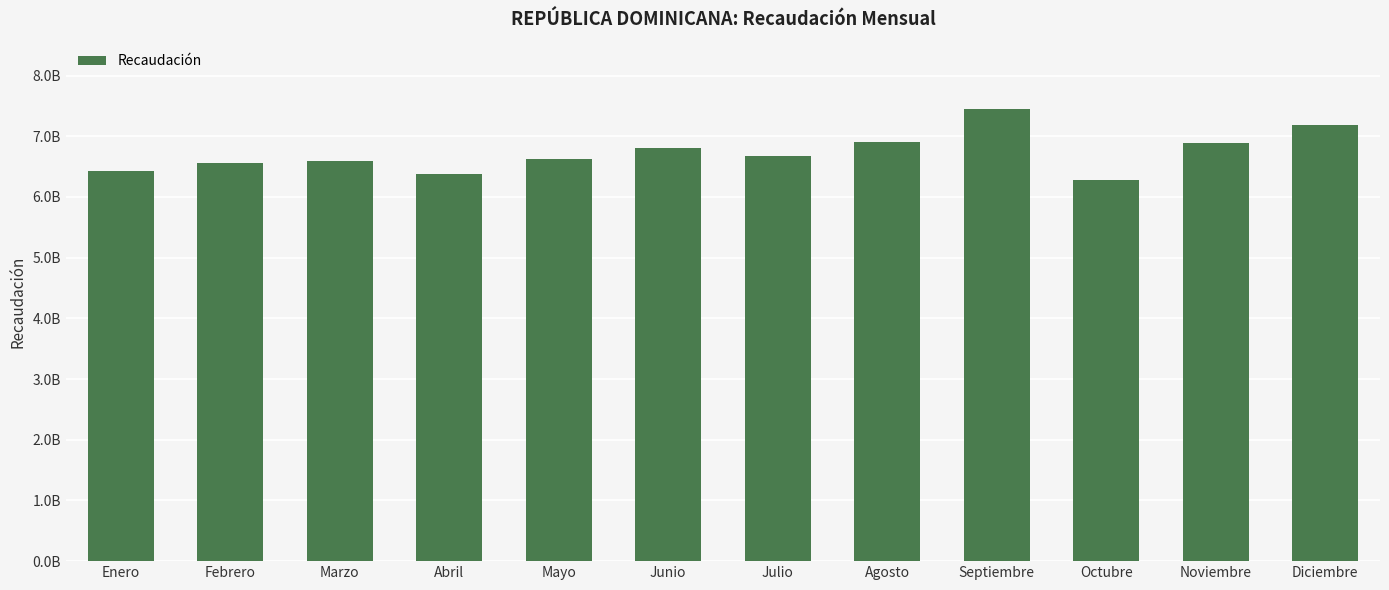

Is it true that the value at Diciembre is 3477850011.1?

False